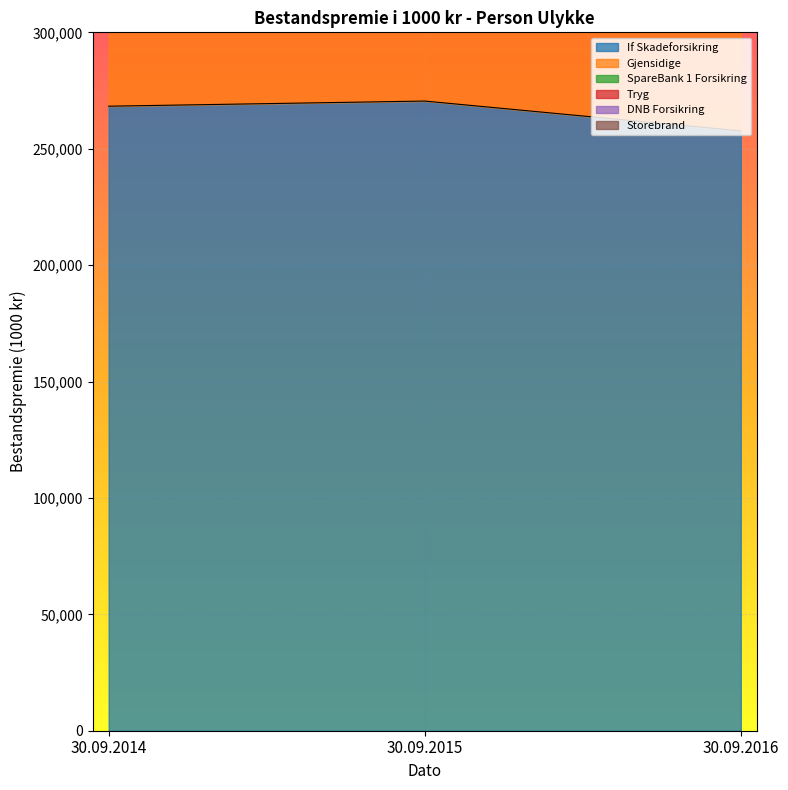

True or false: Gjensidige has a value of 809129 at 30.09.2015.

True